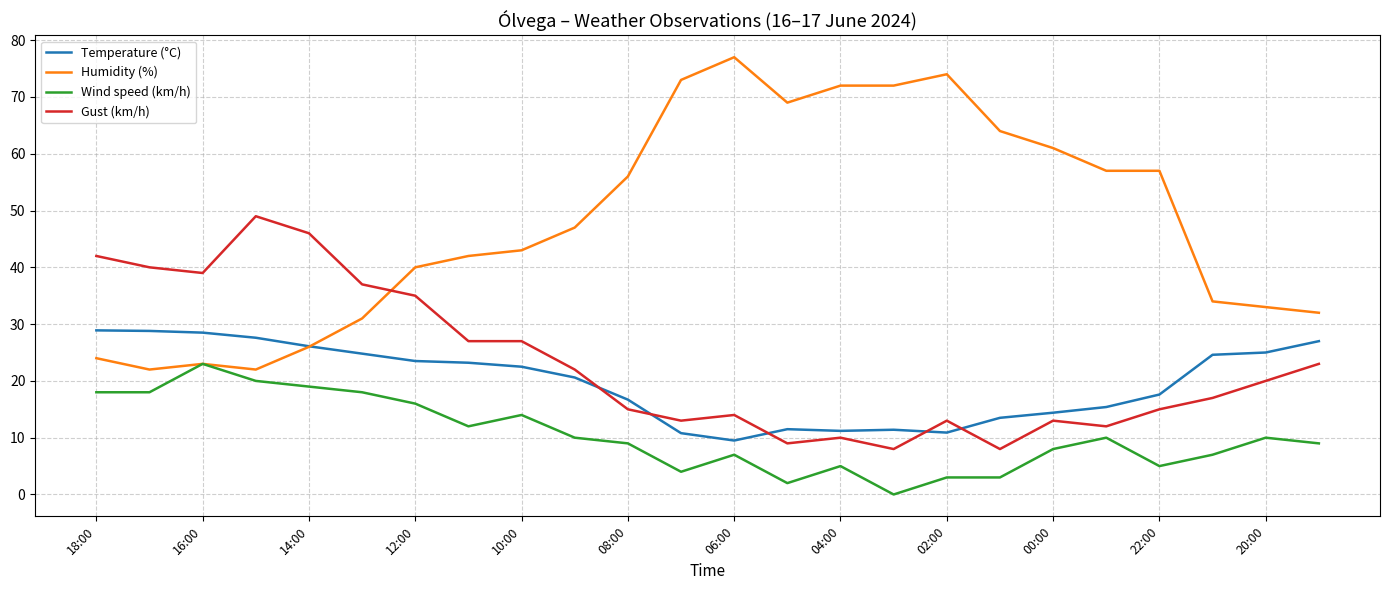

Which series has the largest range (max minus min)?

Humidity (%)